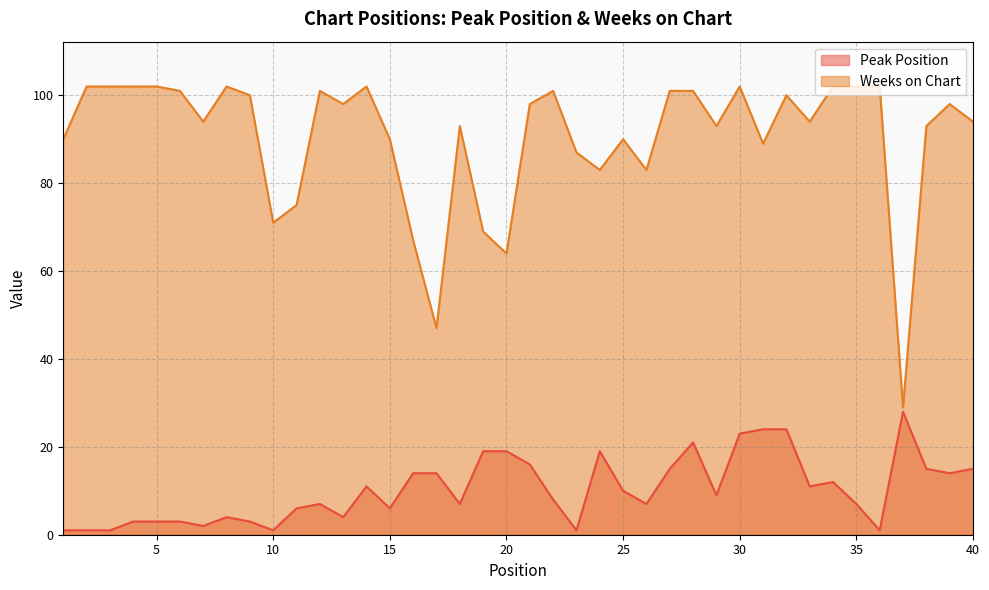

At how many categories does at least one series exceed 34?

39